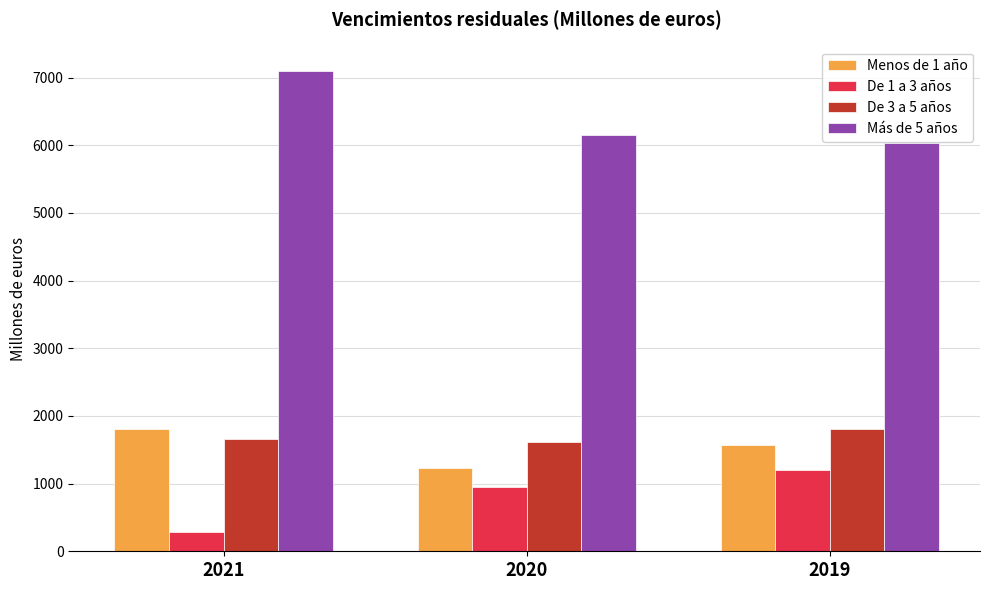

Is it true that De 3 a 5 años equals 410 at 2019?

False